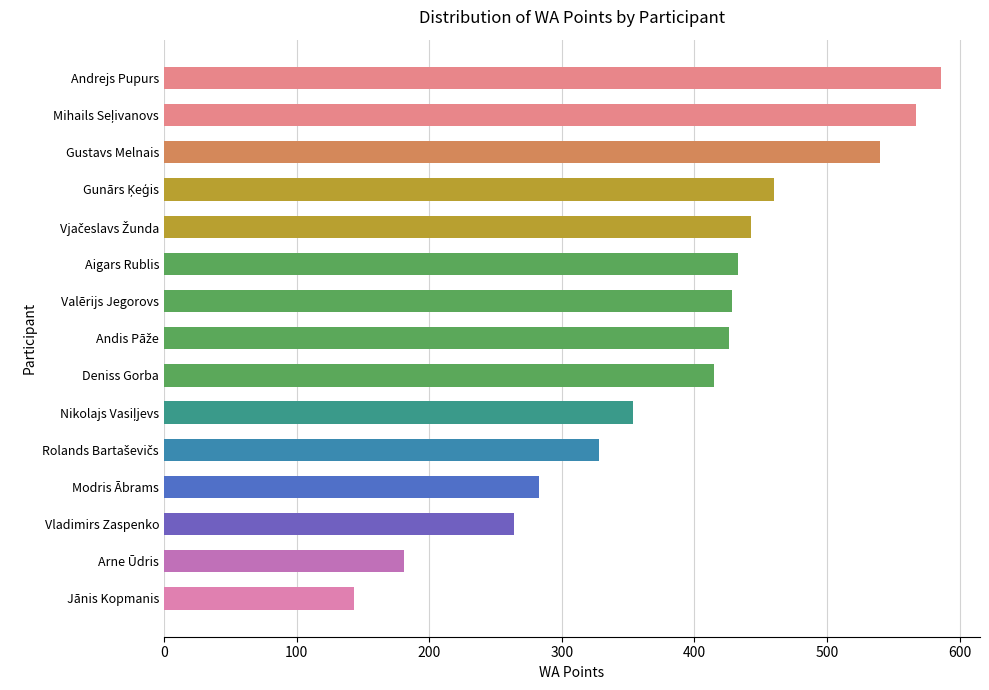

What is the average value?

390